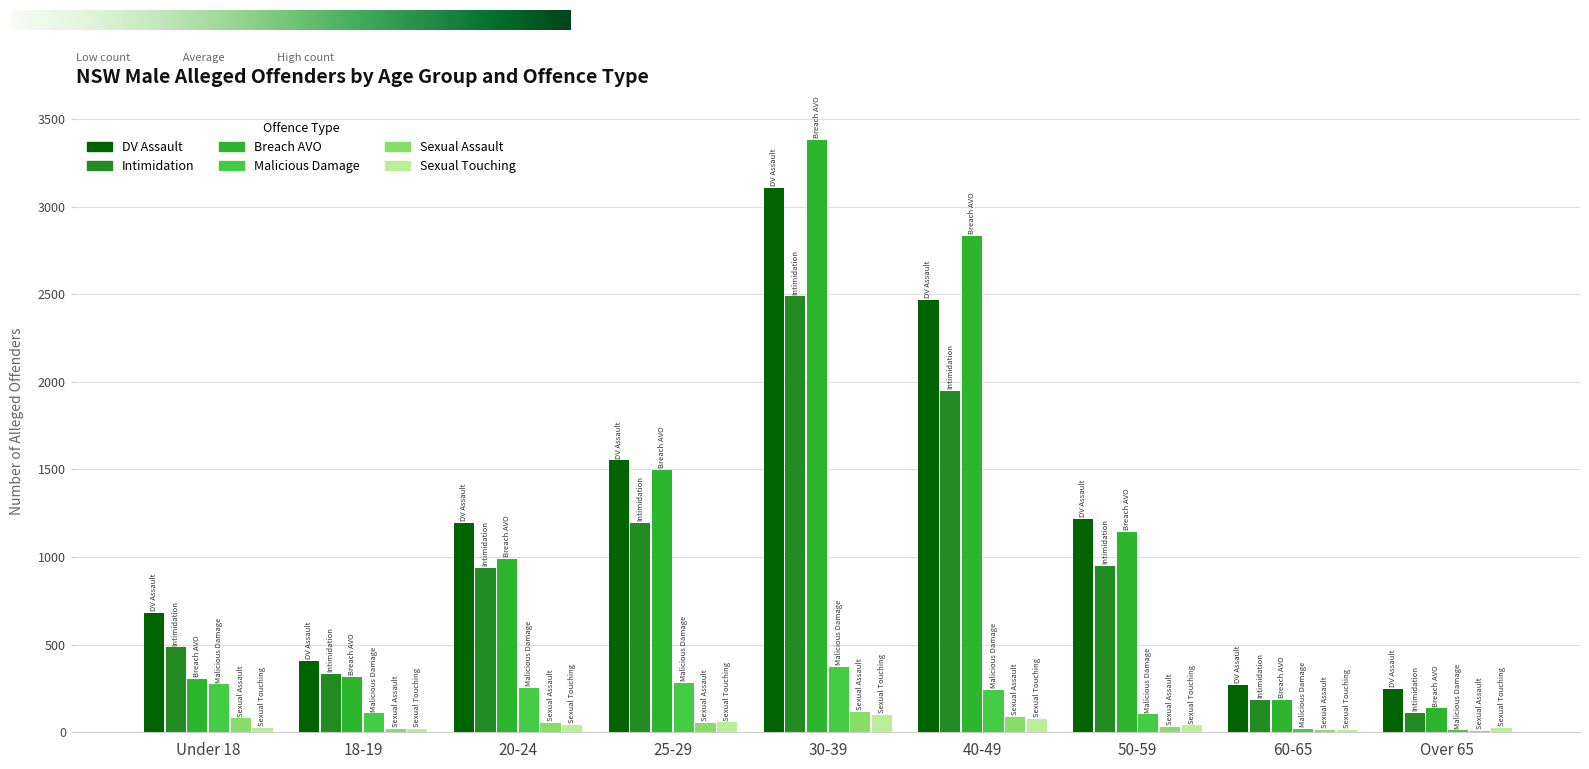

At which category does the chart reach its peak across all series?

30-39